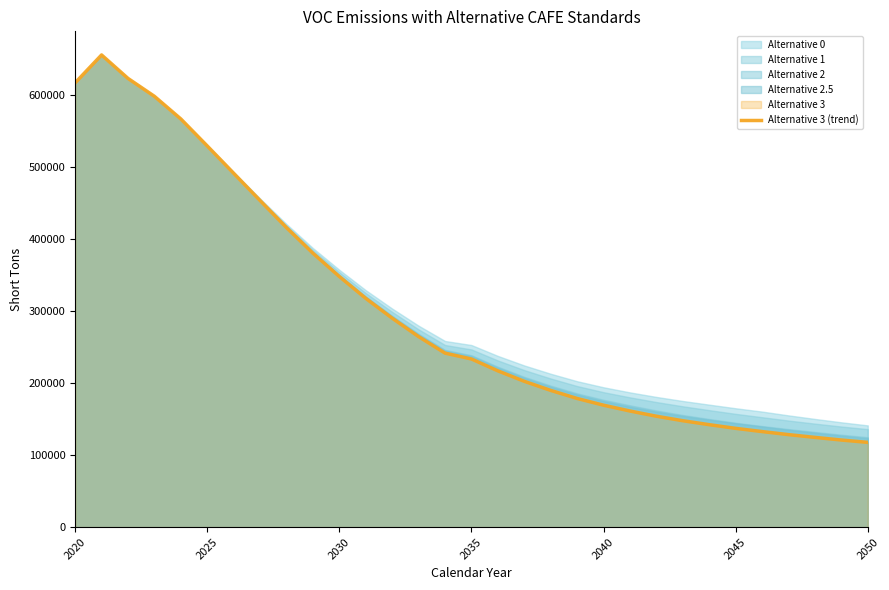

The value at 2030 is 348057.3. True or false?

True